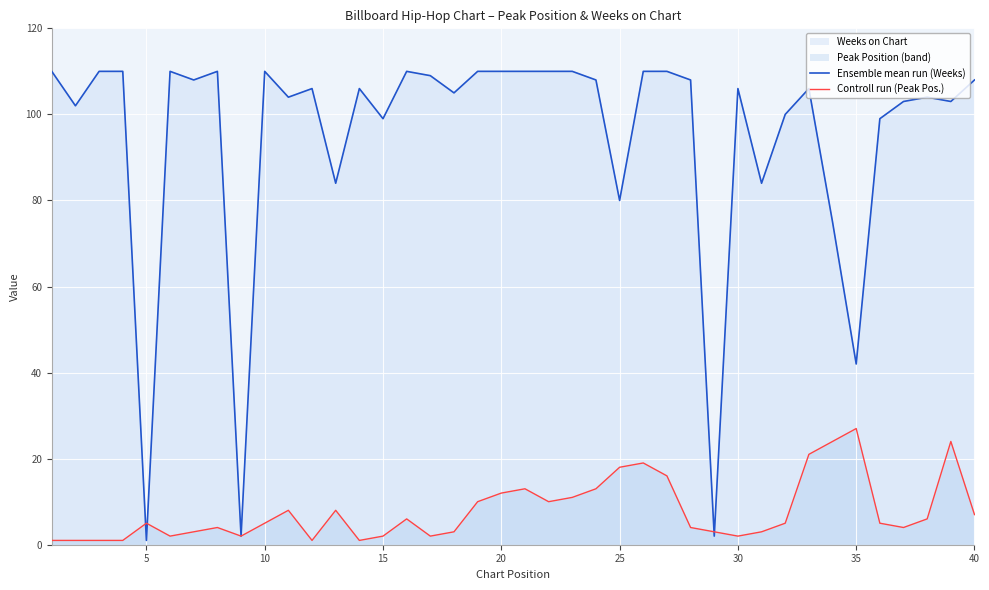

In Controll run (Peak Pos.), how many points are lower than both neighbors (excluding endpoints)?

8